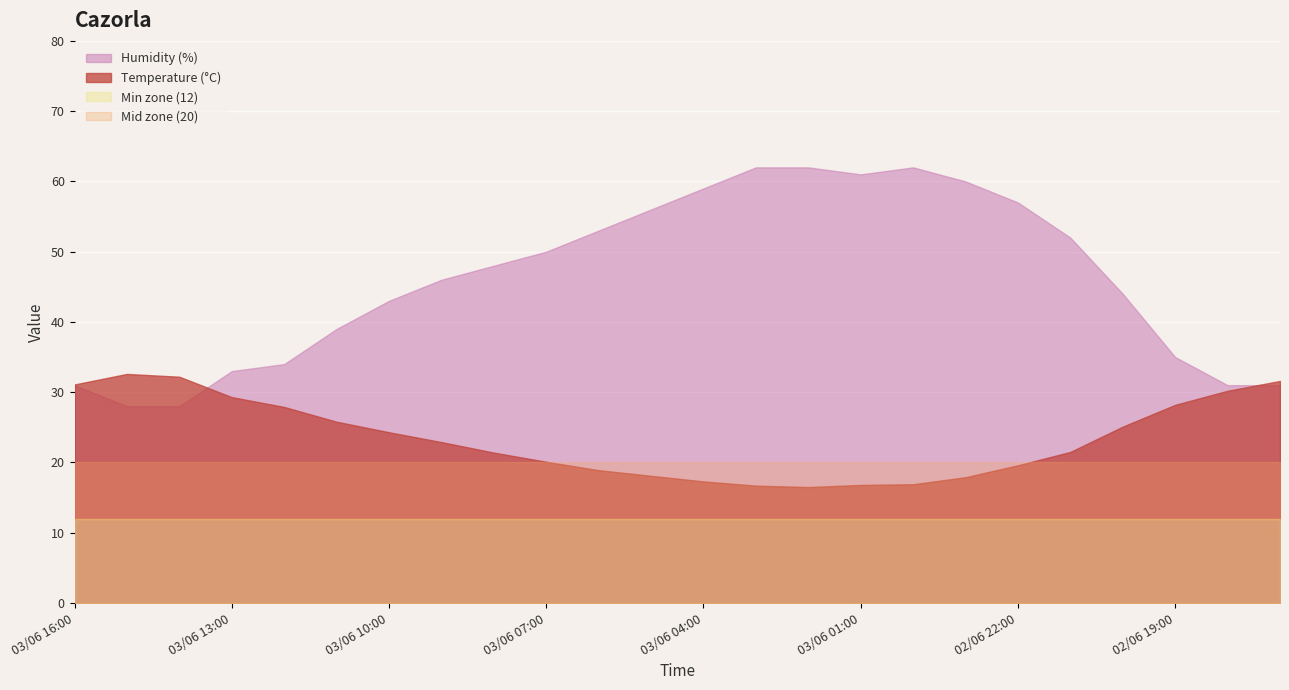

True or false: Humidity (%) and Temperature (°C) cross at least once.

True